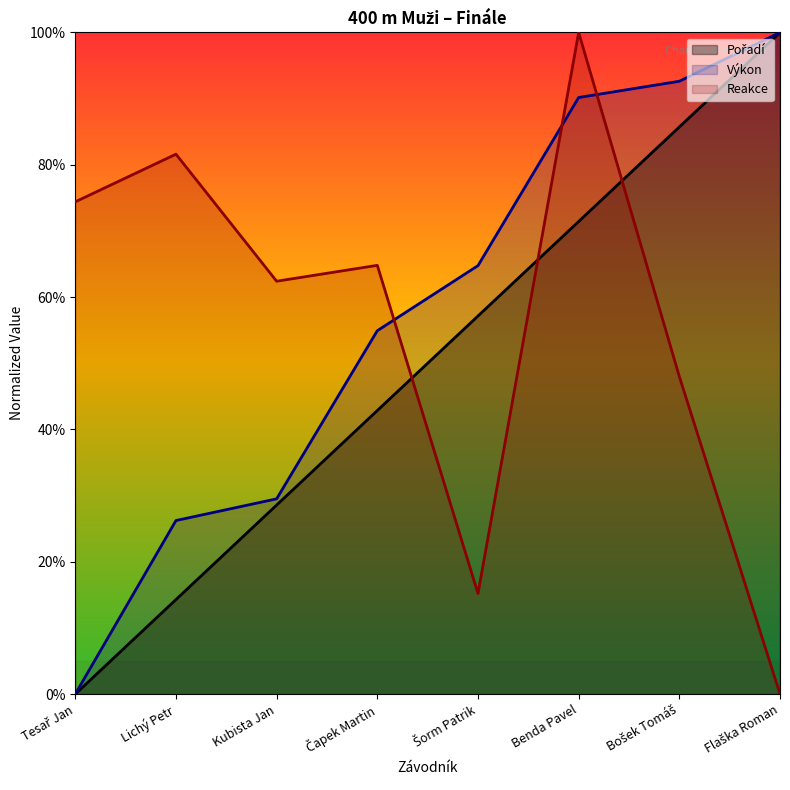

Reading left to right, what are all the values shown in this chart?

Pořadí: Tesař Jan=0.0	Lichý Petr=0.1	Kubista Jan=0.3	Čapek Martin=0.4	Šorm Patrik=0.6	Benda Pavel=0.7	Bošek Tomáš=0.9	Flaška Roman=1.0
Výkon: Tesař Jan=0.0	Lichý Petr=0.3	Kubista Jan=0.3	Čapek Martin=0.5	Šorm Patrik=0.6	Benda Pavel=0.9	Bošek Tomáš=0.9	Flaška Roman=1.0
Reakce: Tesař Jan=0.7	Lichý Petr=0.8	Kubista Jan=0.6	Čapek Martin=0.6	Šorm Patrik=0.2	Benda Pavel=1.0	Bošek Tomáš=0.5	Flaška Roman=0.0